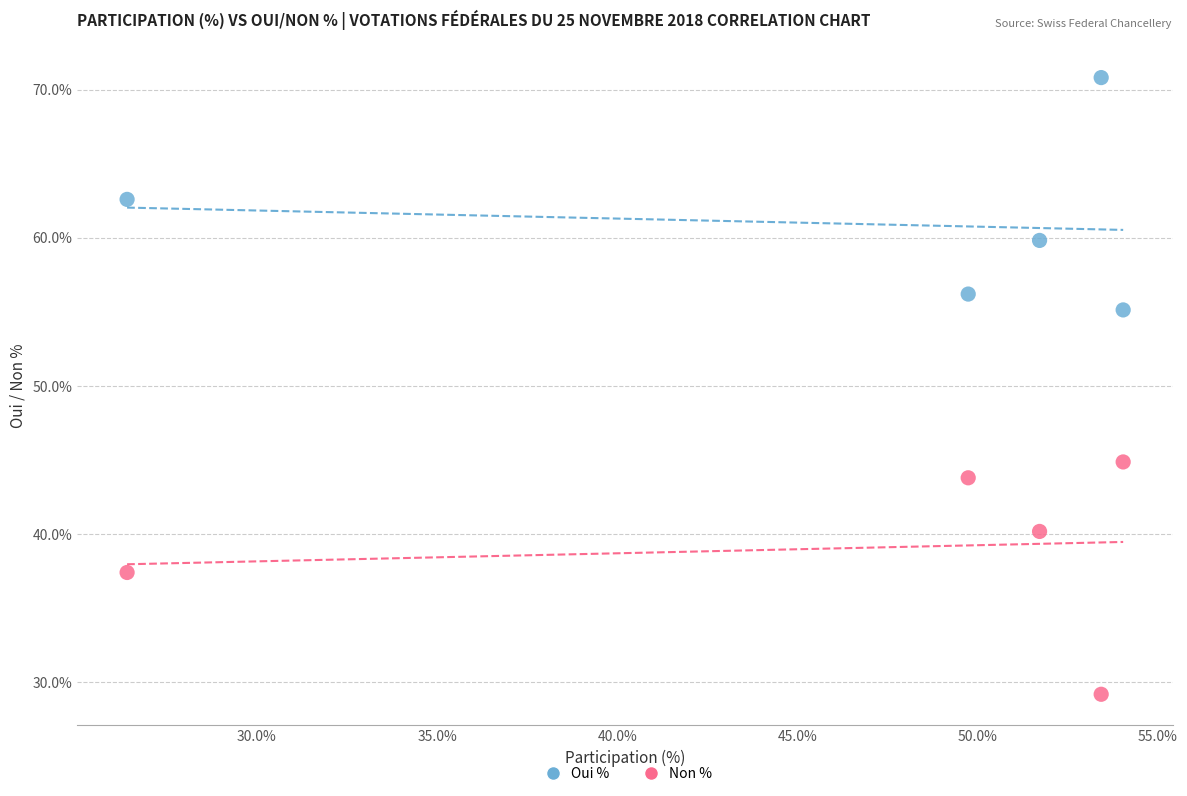

Which series reaches the maximum Y coordinate?

Oui %